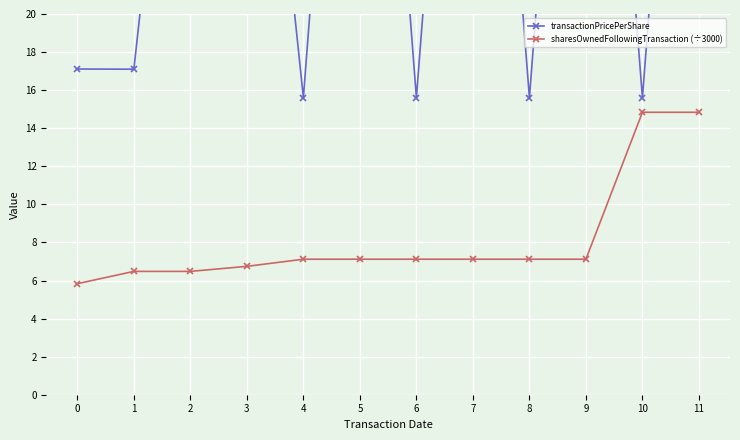

Read the transactionPricePerShare value at 6.

15.6